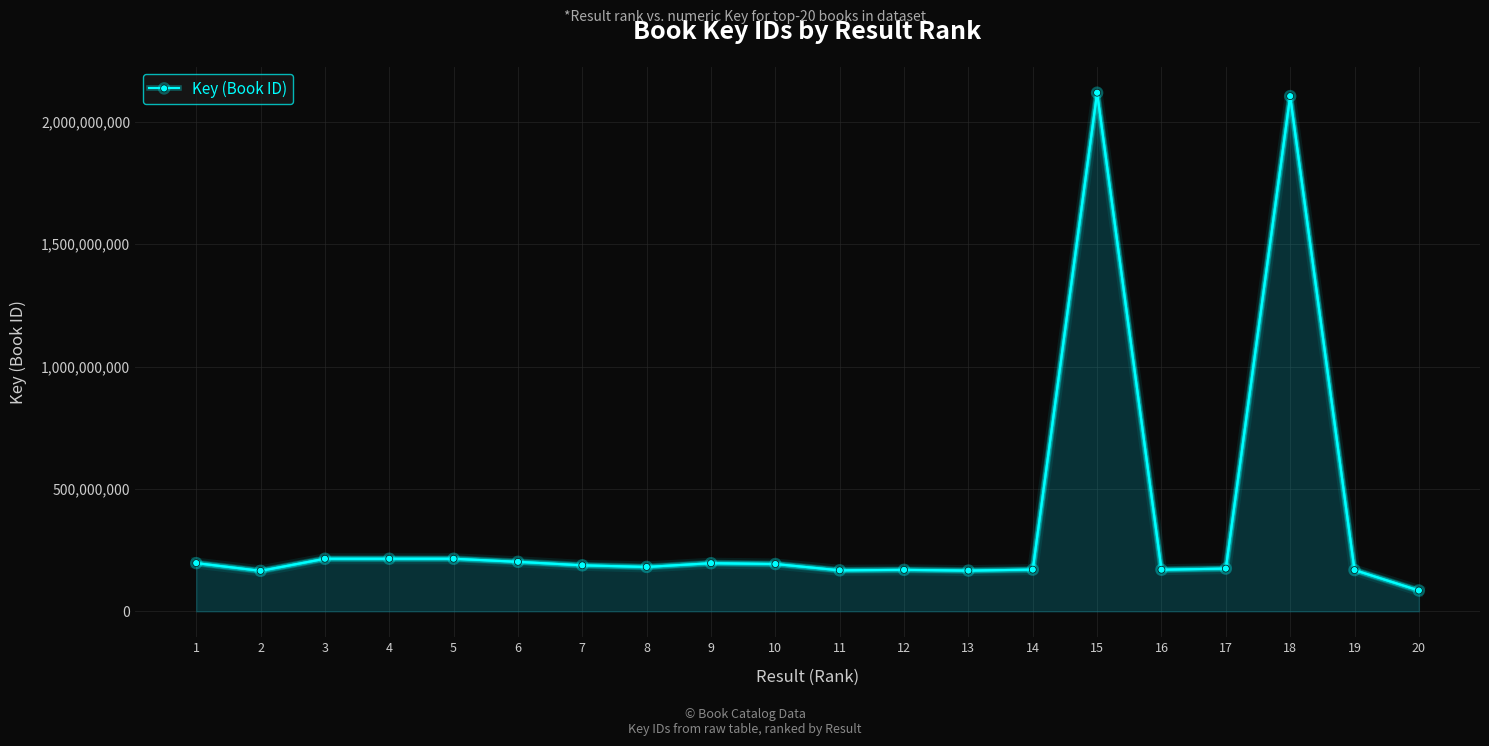

How many series are shown in this chart?

1